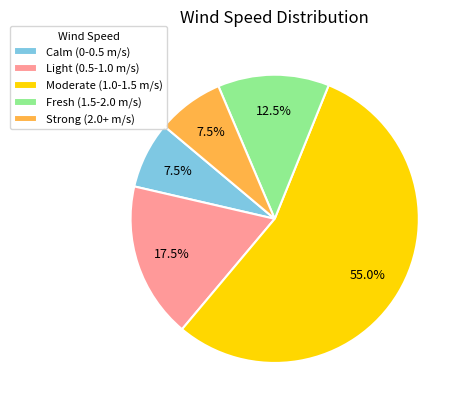

Approximately how many times larger is the value at Light (0.5-1.0 m/s) compared to Fresh (1.5-2.0 m/s)?

1.4